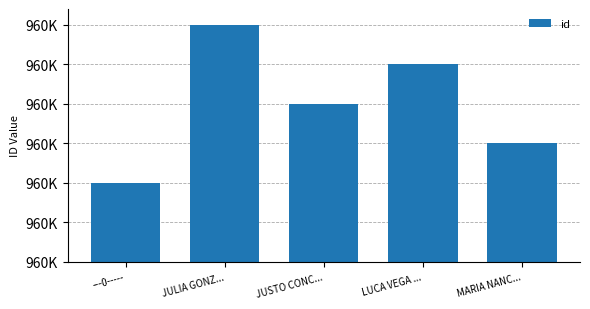

Does the chart contain any negative values?

No